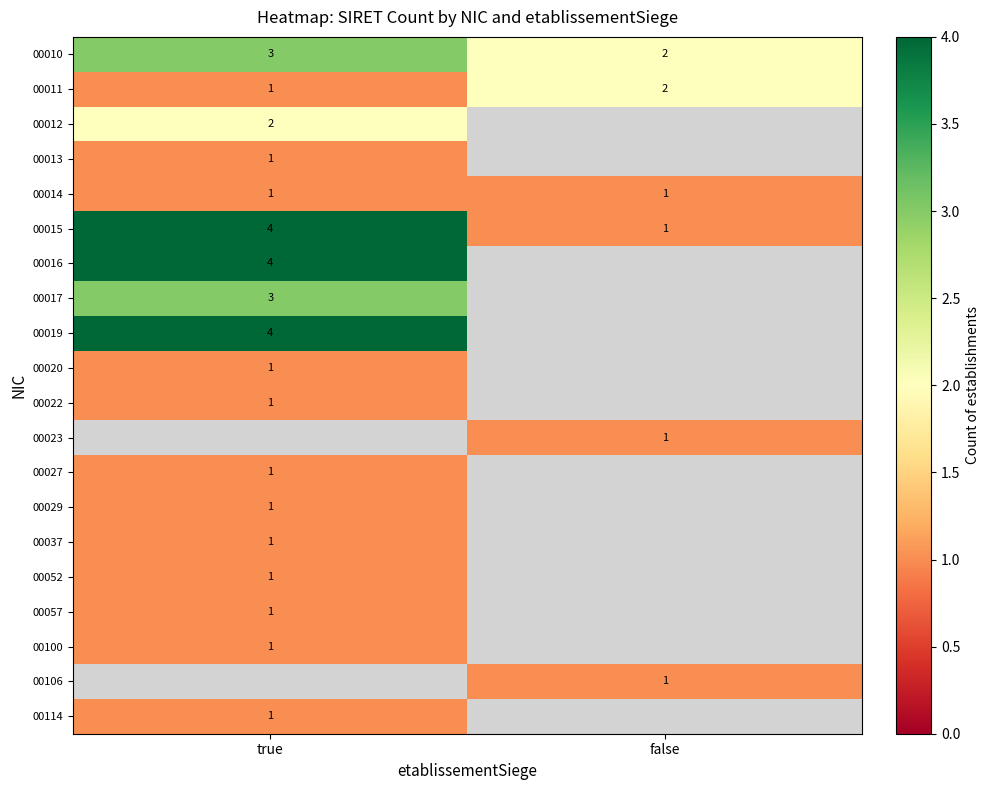

Is the value of 00019 at true greater than the value of 00014 at false?

Yes